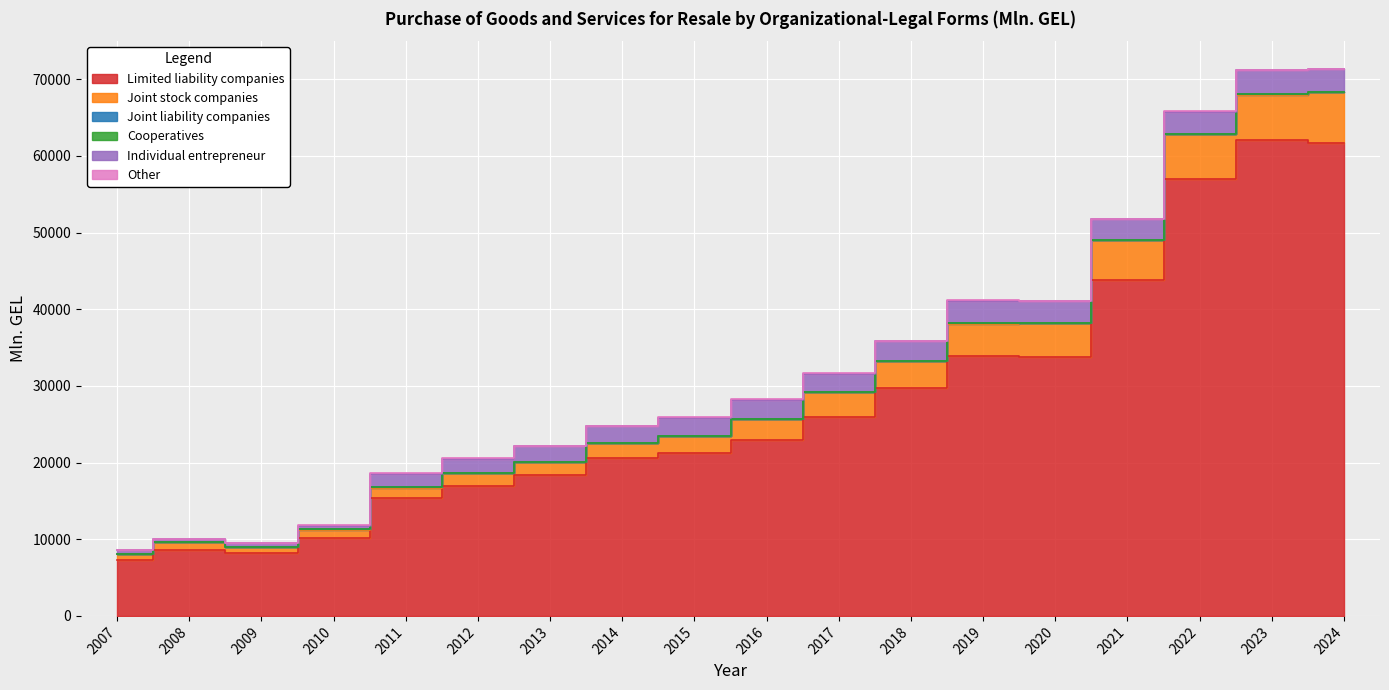

True or false: Joint liability companies has a value of 3.3 at 2022.

False